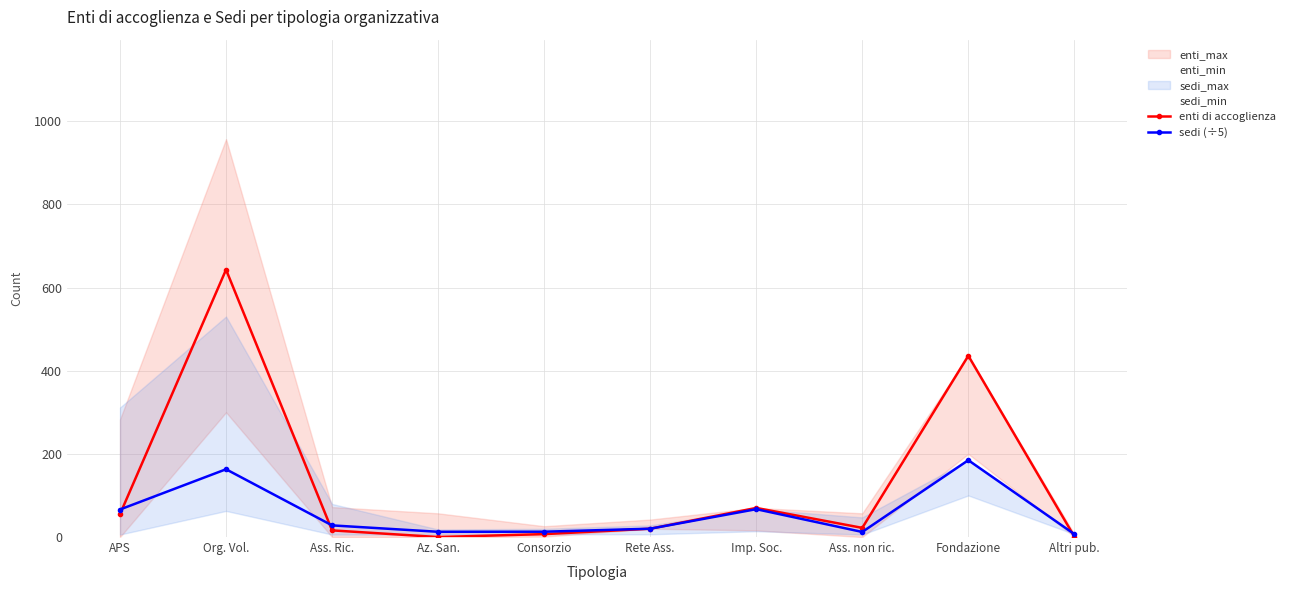

How many lines are shown in the chart?

2